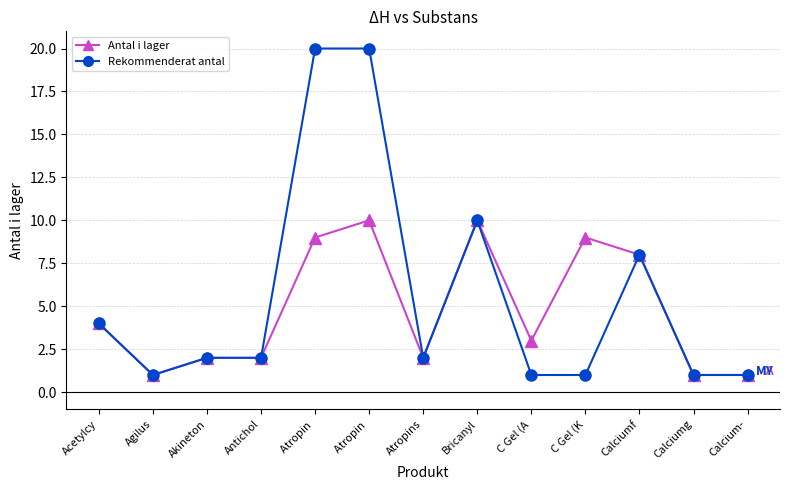

At how many categories does at least one series exceed 3?

6